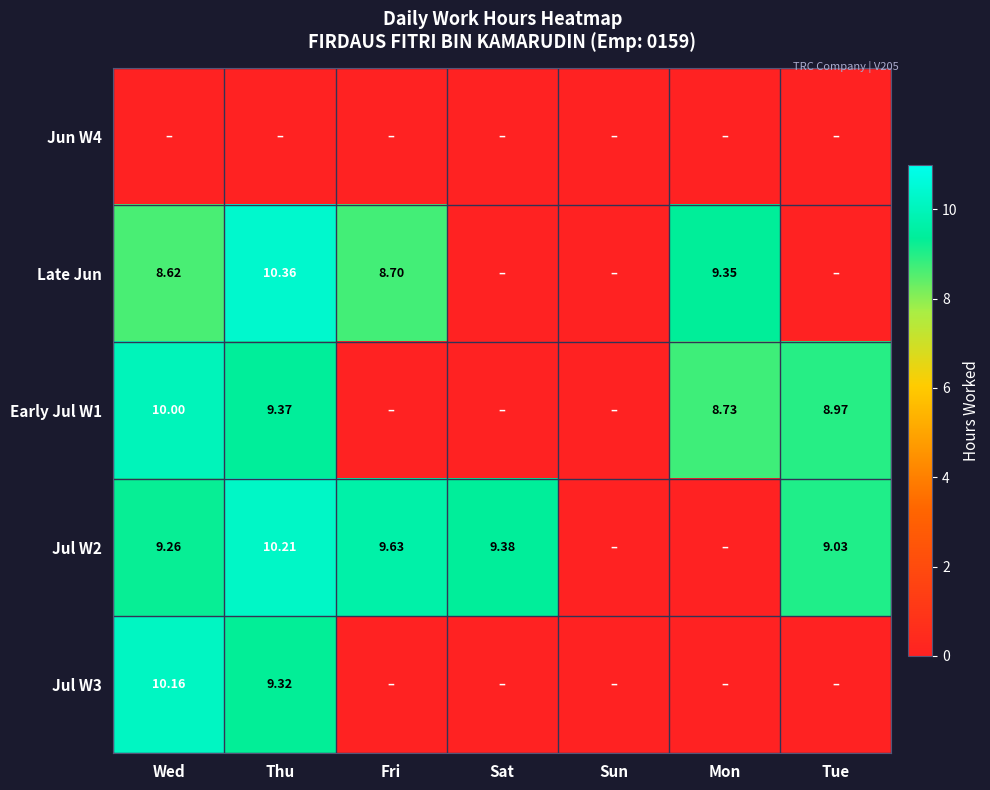

Which series has the widest spread of values?

Late Jun